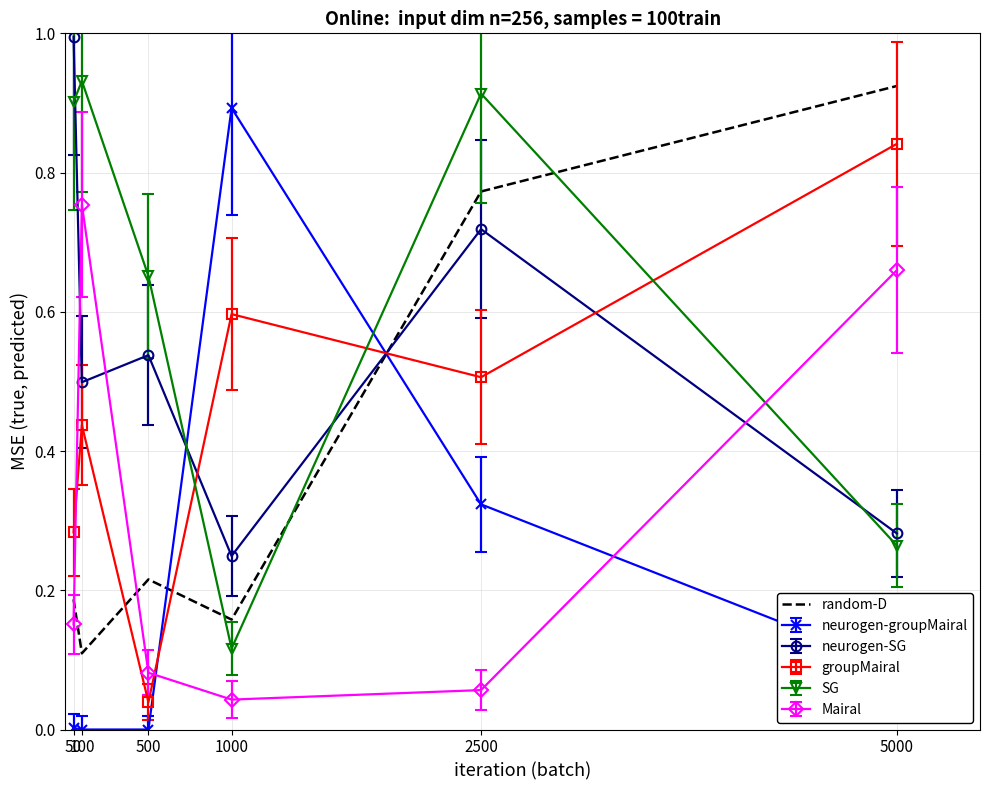

Which series has the largest range (max minus min)?

neurogen-groupMairal